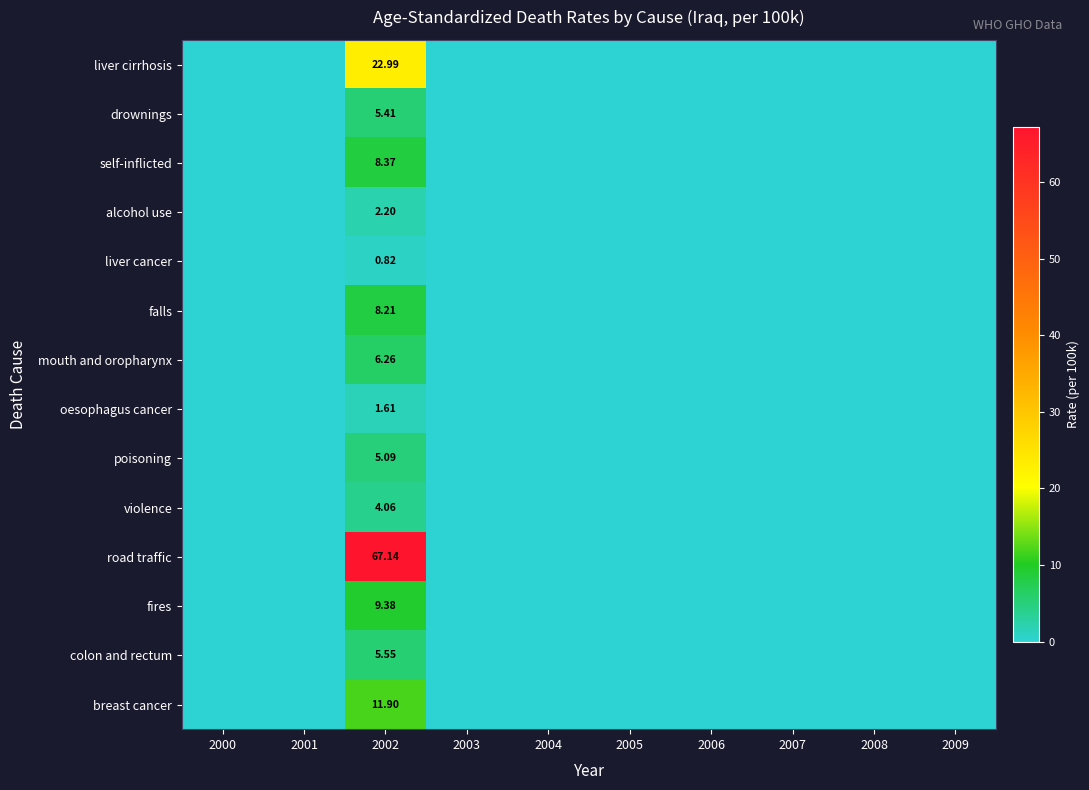

Rank the series by their maximum value, from highest to lowest.

road traffic, liver cirrhosis, breast cancer, fires, self-inflicted, falls, mouth and oropharynx, colon and rectum, drownings, poisoning, violence, alcohol use, oesophagus cancer, liver cancer